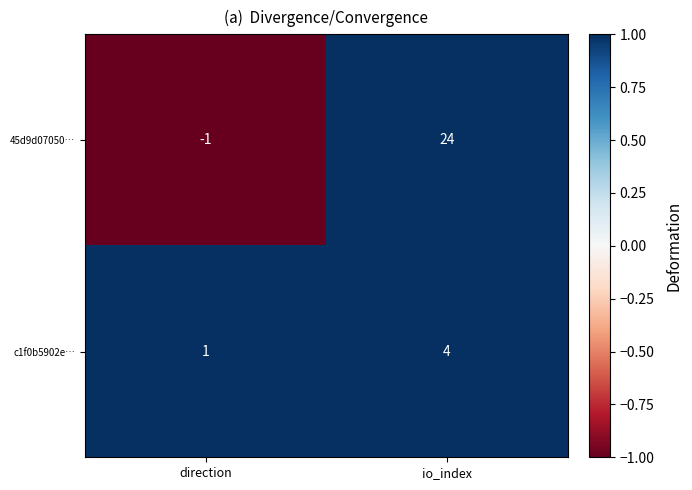

At which category is the sum across all series the highest?

io_index